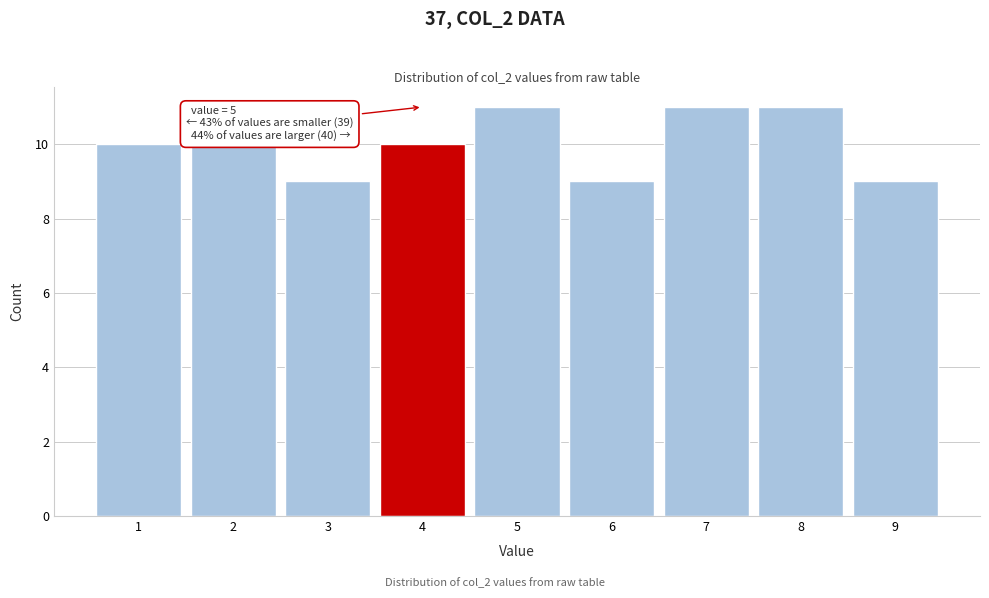

Reading right to left, list all the values displayed in this chart.

9=9	8=11	7=11	6=9	5=11	4=10	3=9	2=10	1=10